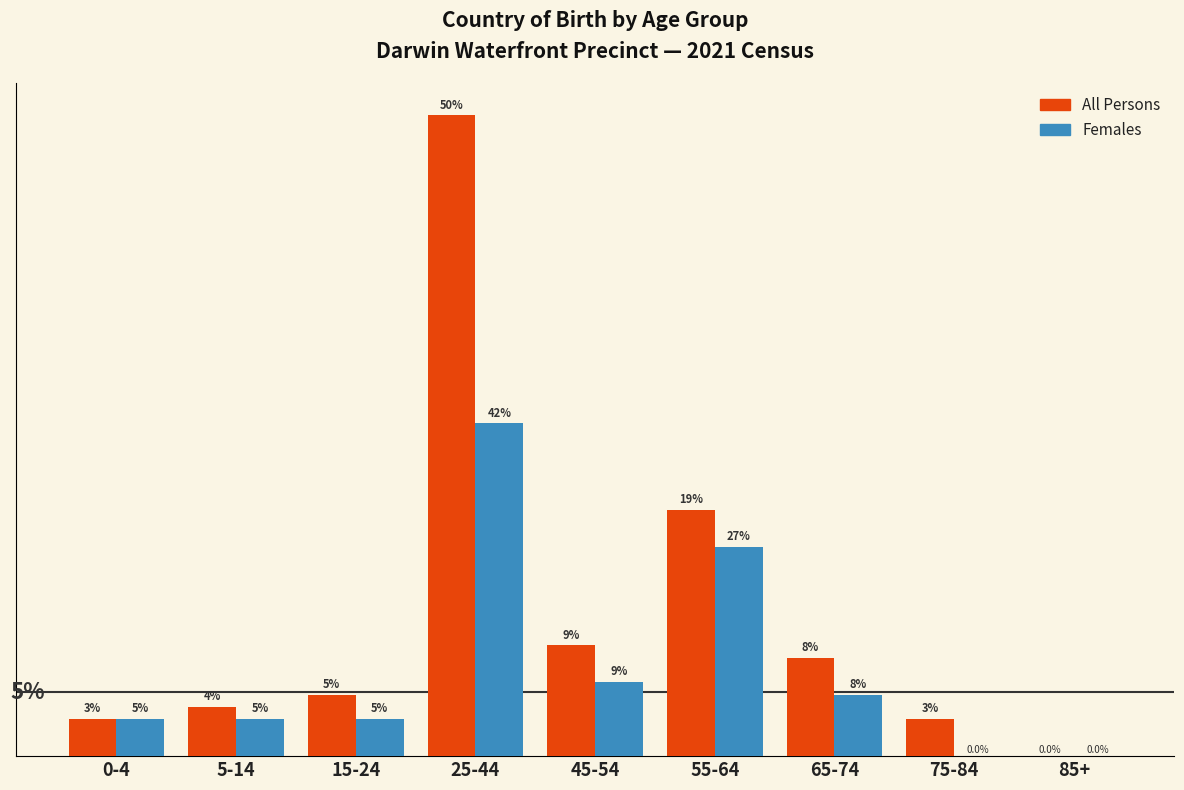

Which series has the largest total across all categories?

All Persons